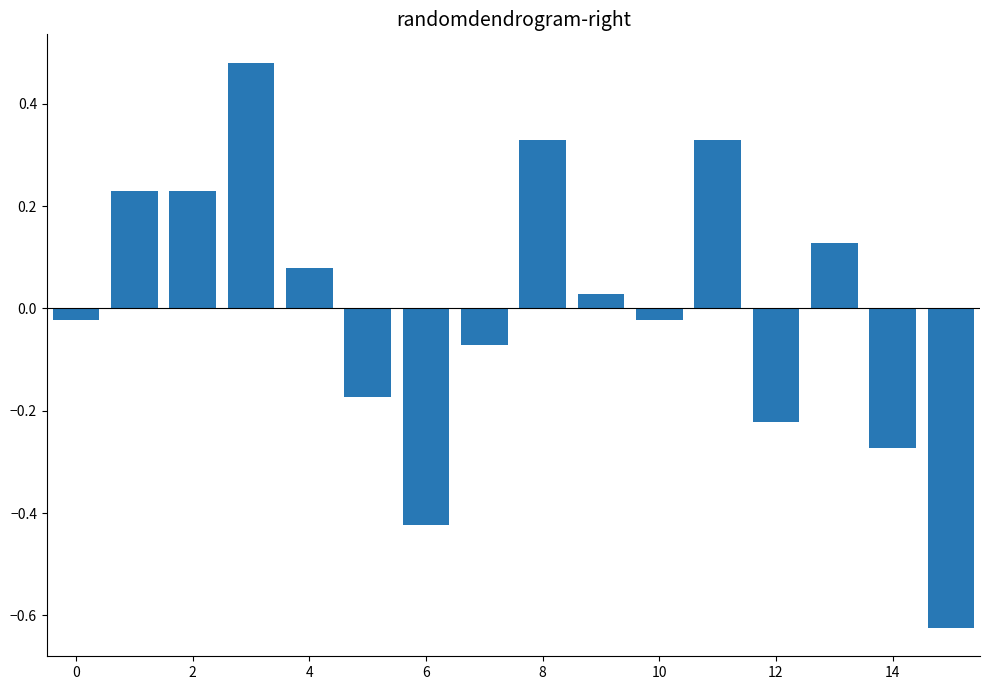

What is the difference between the maximum and minimum values?

1.1